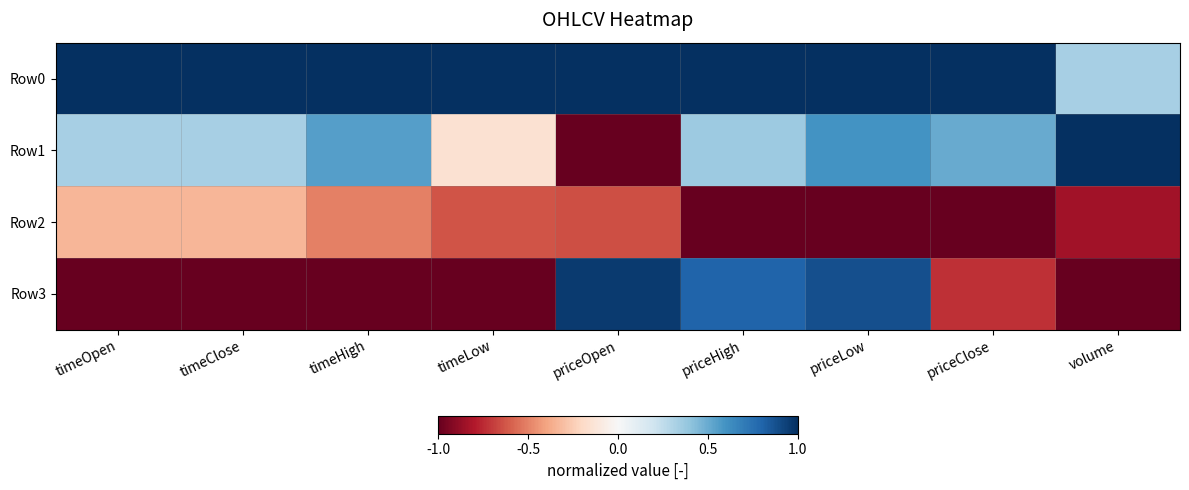

Which series changed the most between timeOpen and timeLow?

Row1